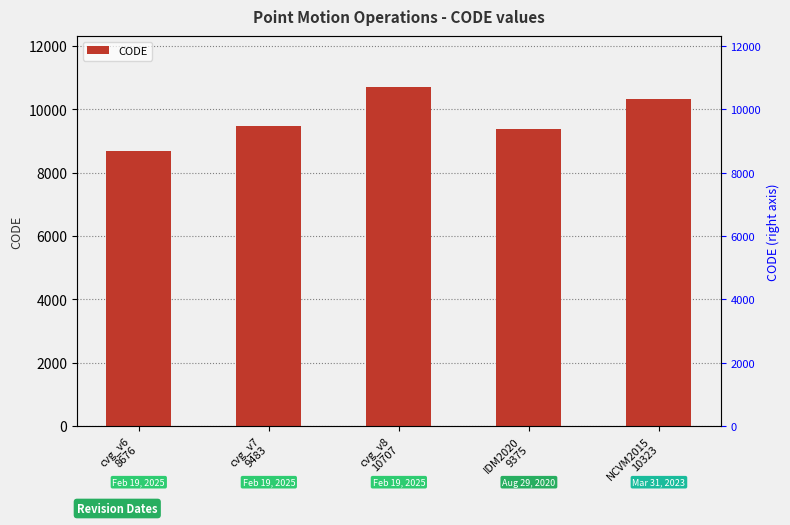

At which category does the chart reach its peak across all series?

cvg_v8
10707